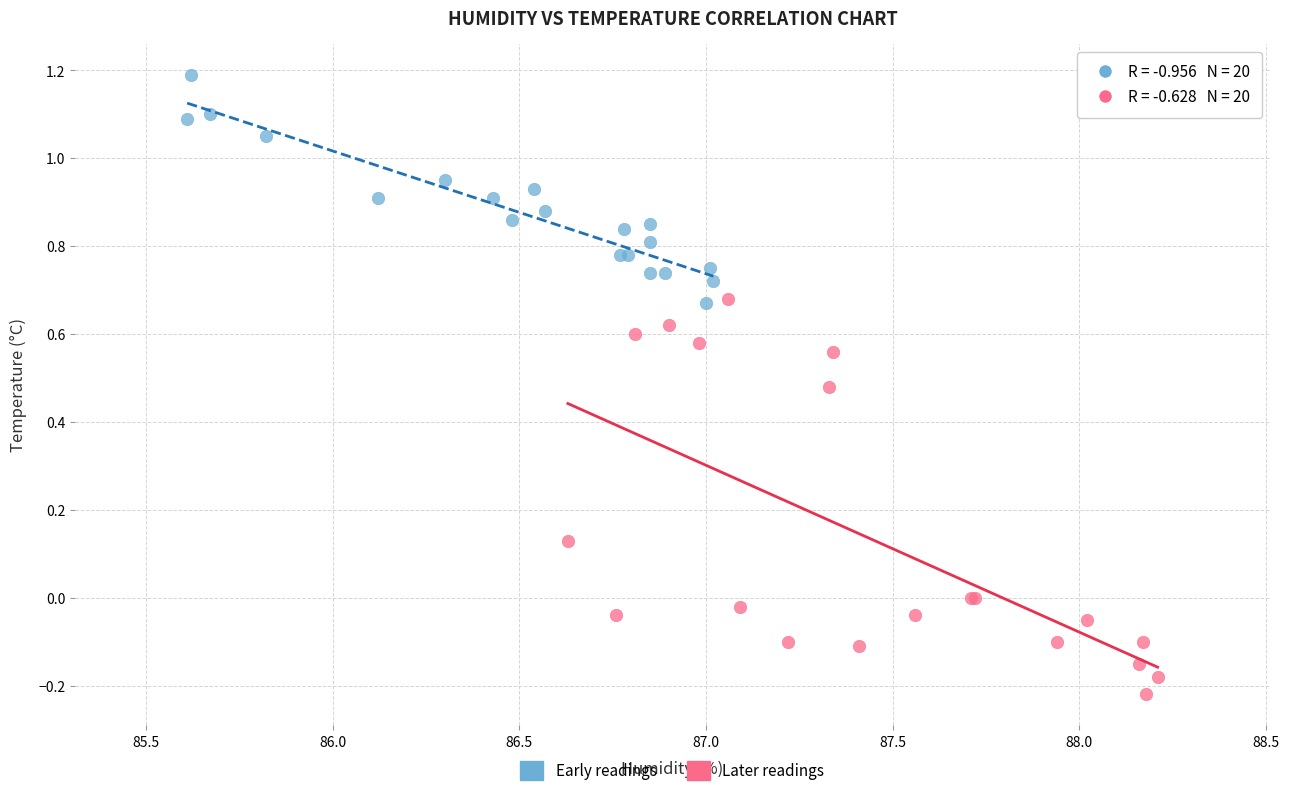

Which series contains the highest Y value?

Early readings